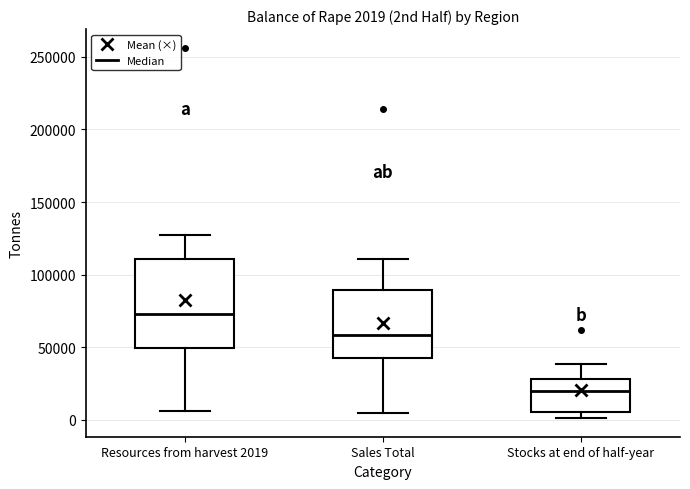

Which box is the tallest, from its lower edge to its upper edge?

Resources from harvest 2019